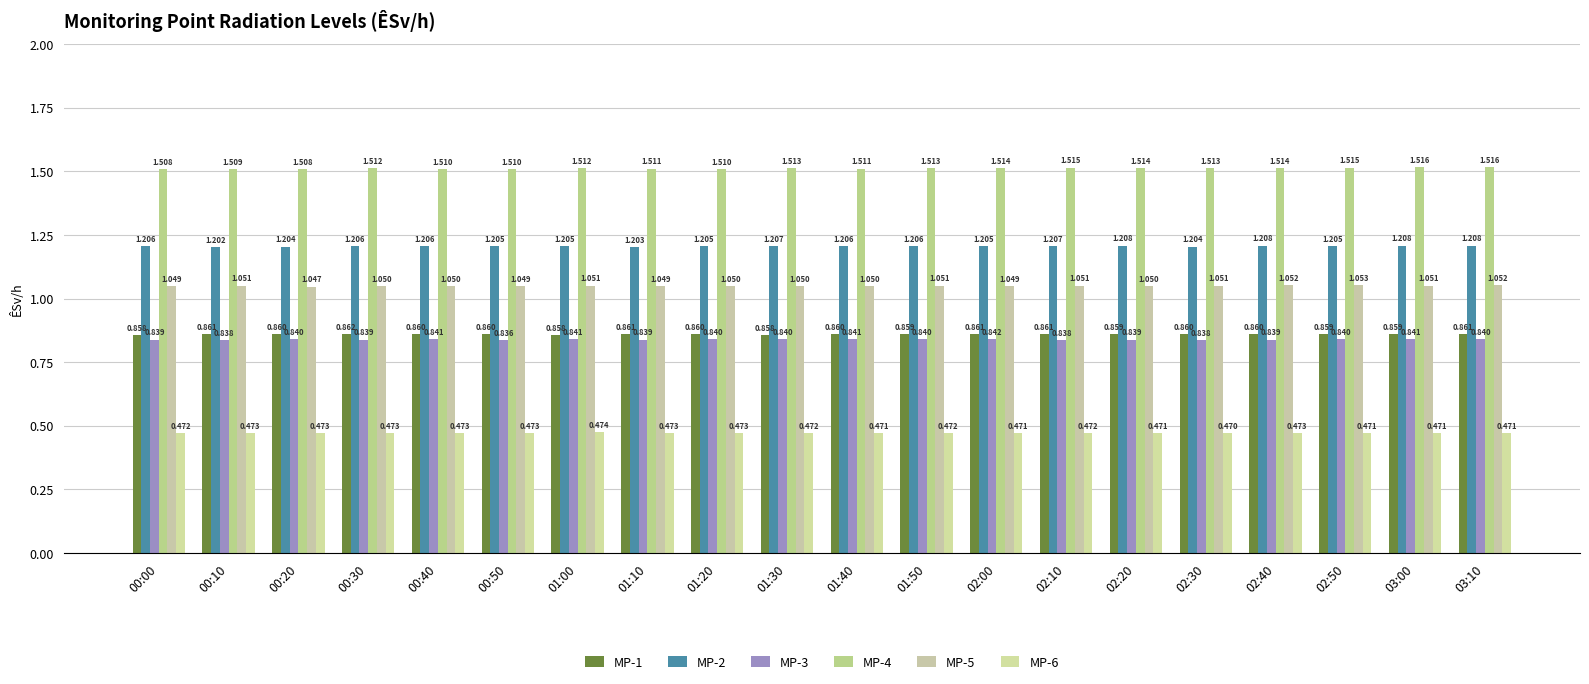

Between 02:20 and 01:20, which is larger?

01:20